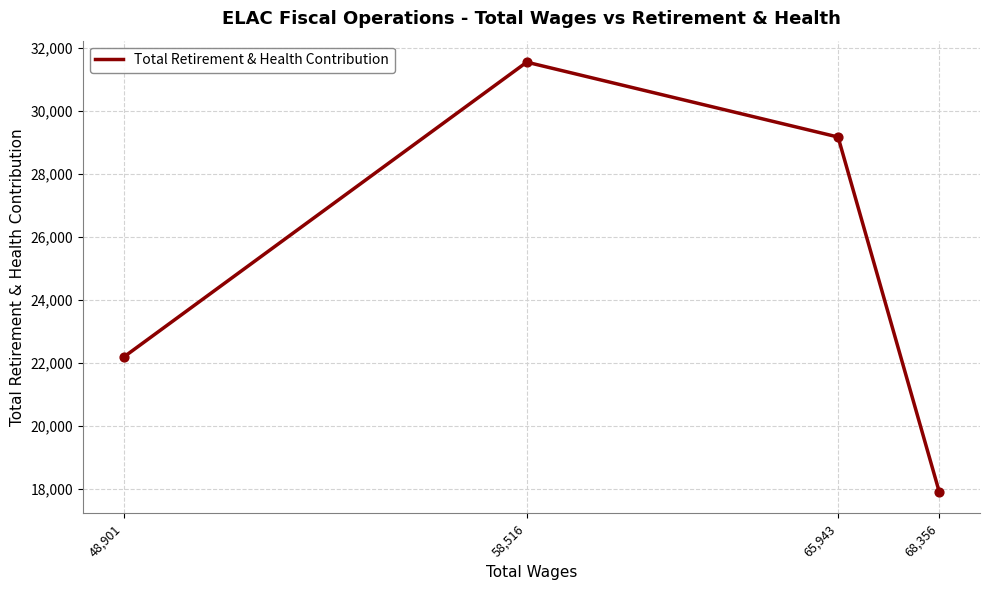

What is the change in value from 68,356 to 65,943?

+11255